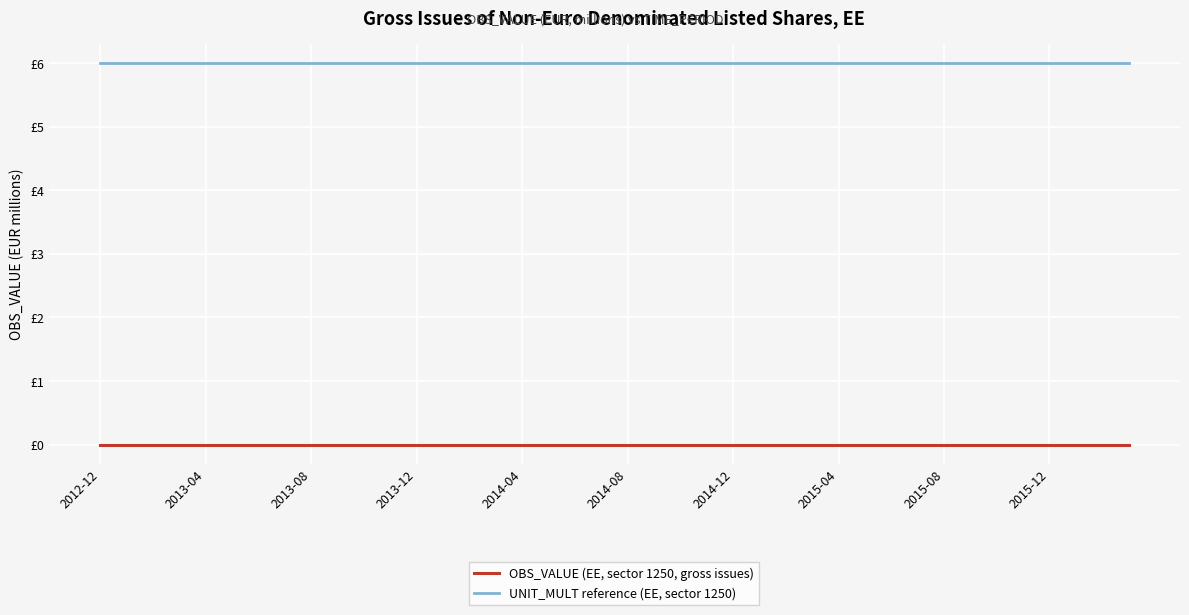

What is the lowest value of the UNIT_MULT reference (EE, sector 1250) series?

6